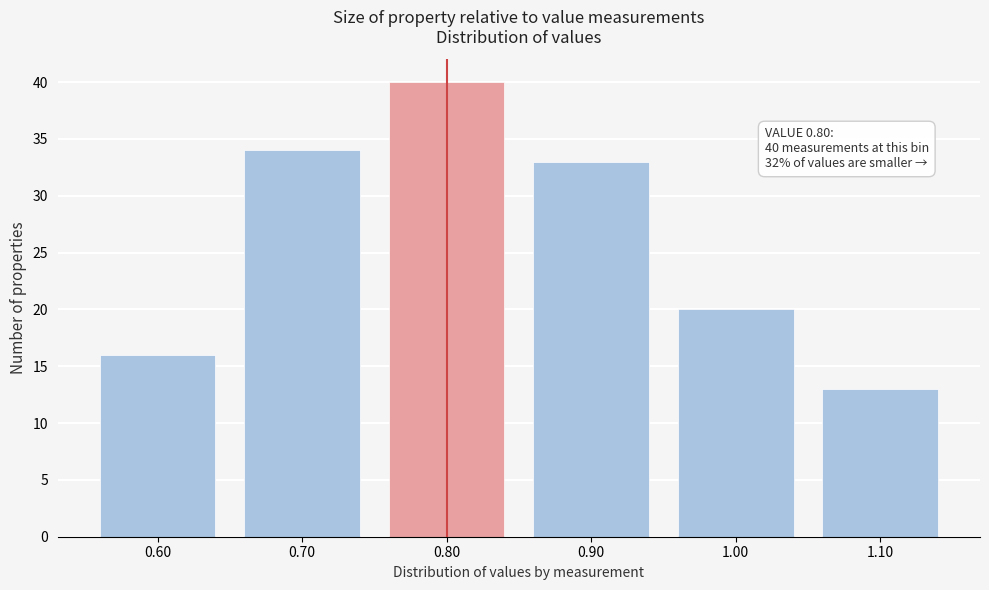

Over which range of the x-axis is the bar tallest?

0.75 to 0.85